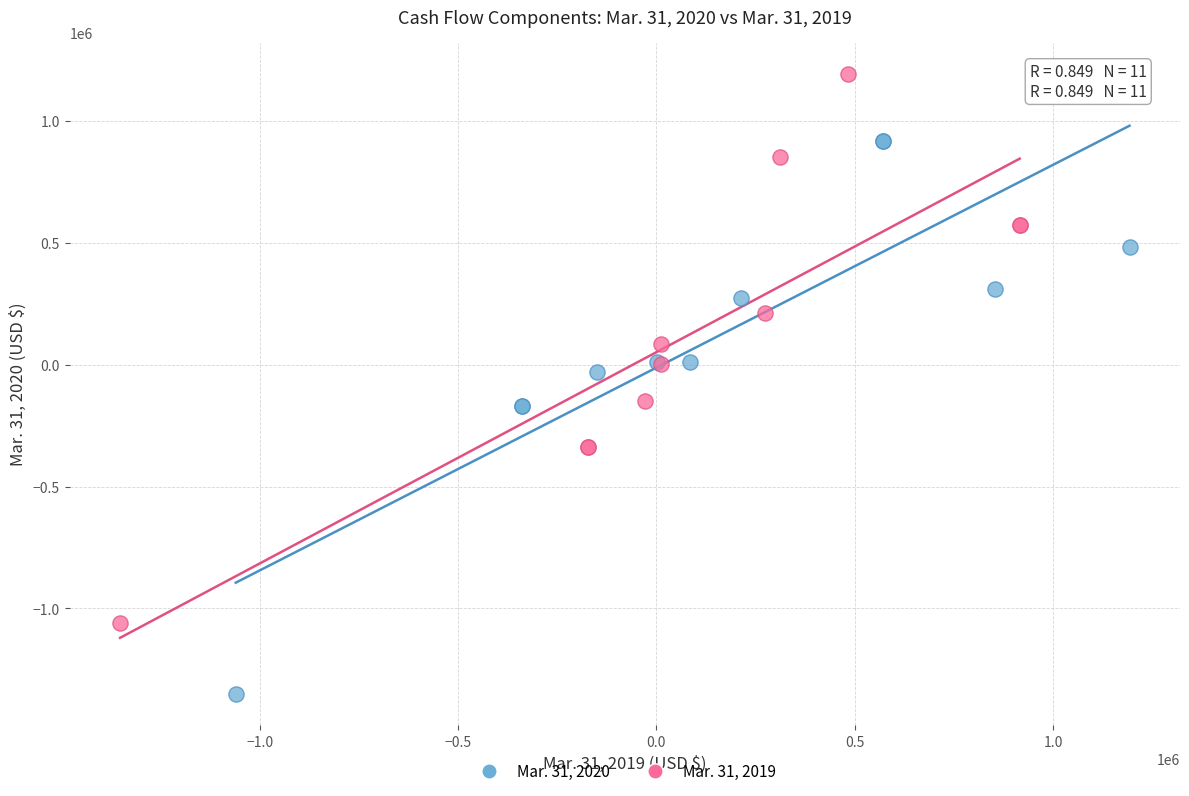

What are all the series names shown in the legend?

Mar. 31, 2020, Mar. 31, 2019